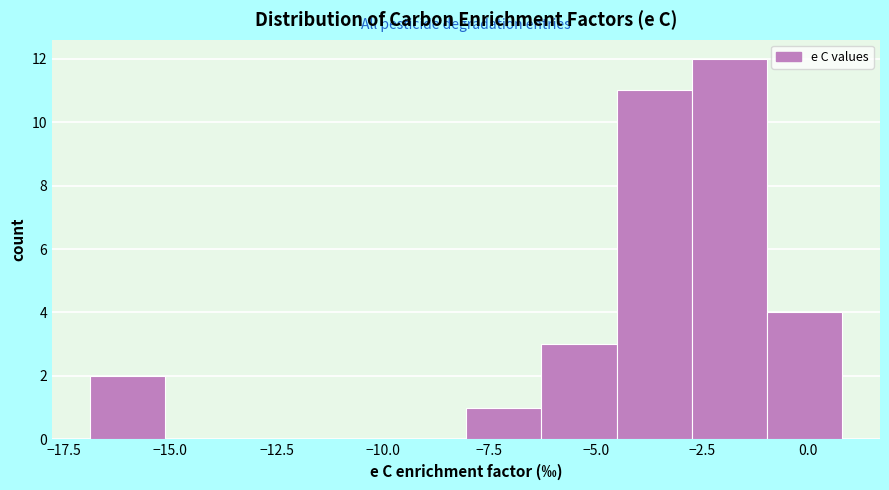

Read against the x-axis, roughly where is the centre of the tallest bar?

-2.0